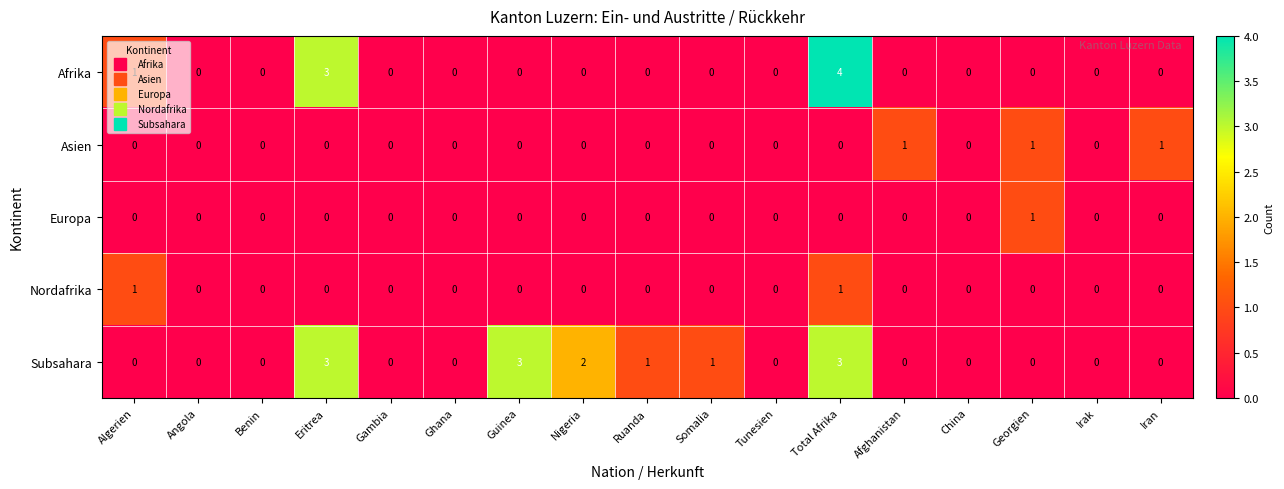

How many values in the Nordafrika series exceed 0?

2